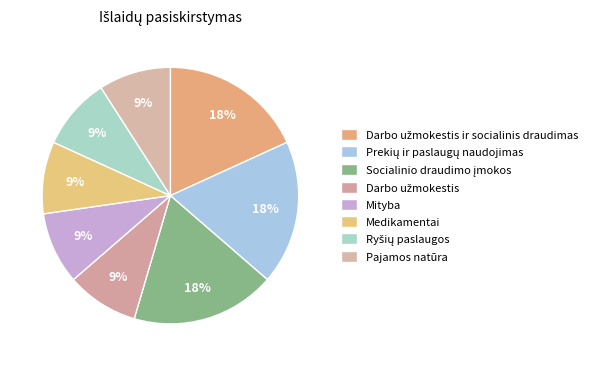

Count the number of slices in the pie.

8